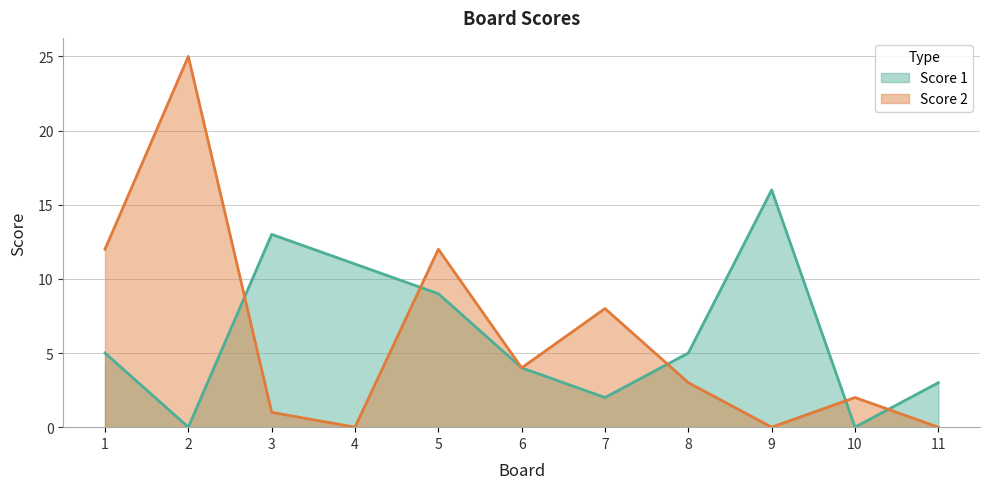

At which category does Score 1 reach its first local valley?

2